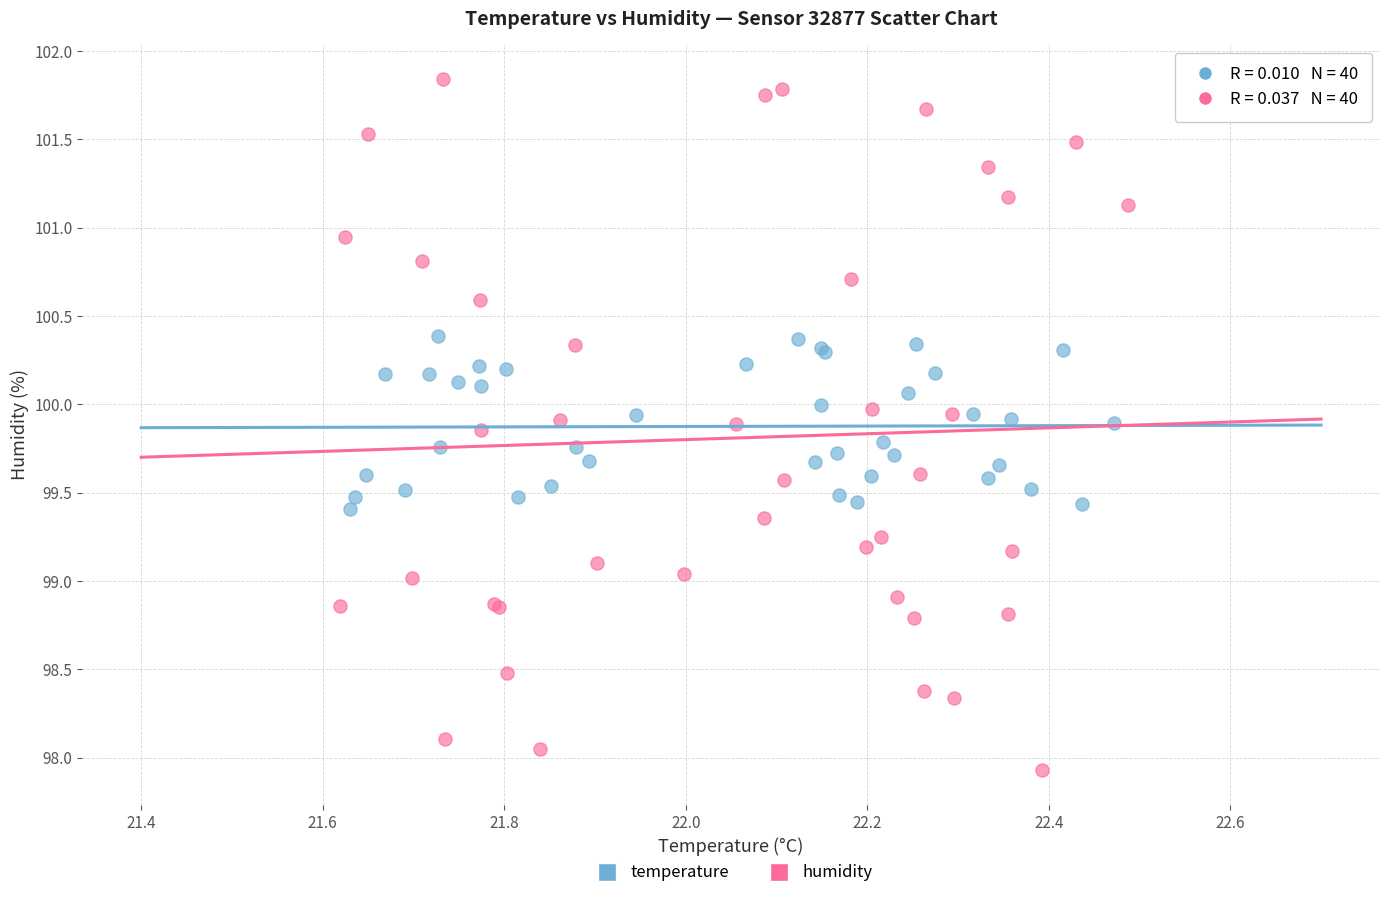

Which series contains the highest Y value?

humidity